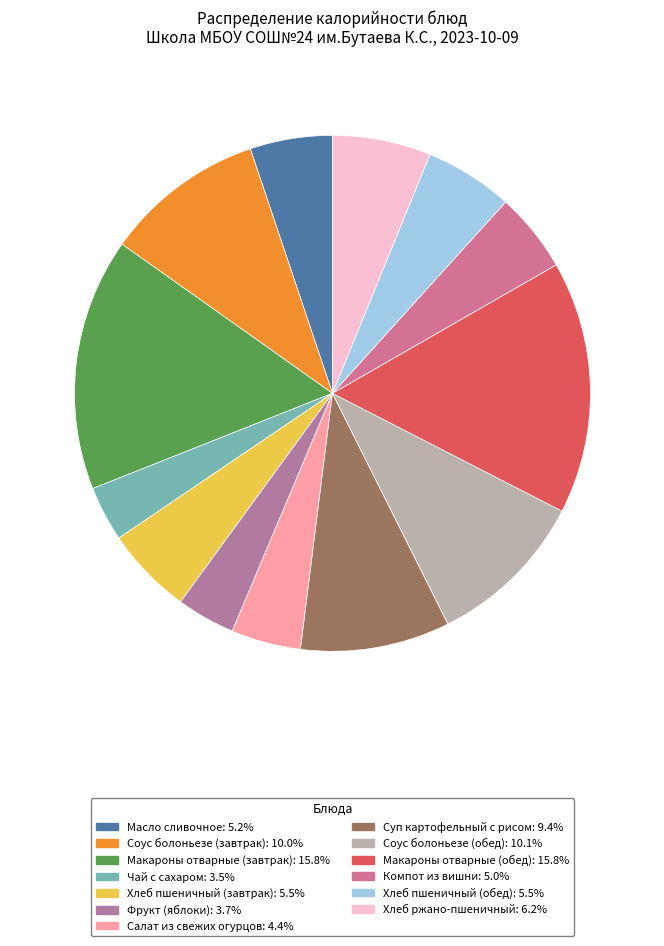

Is there a majority slice in this chart?

No